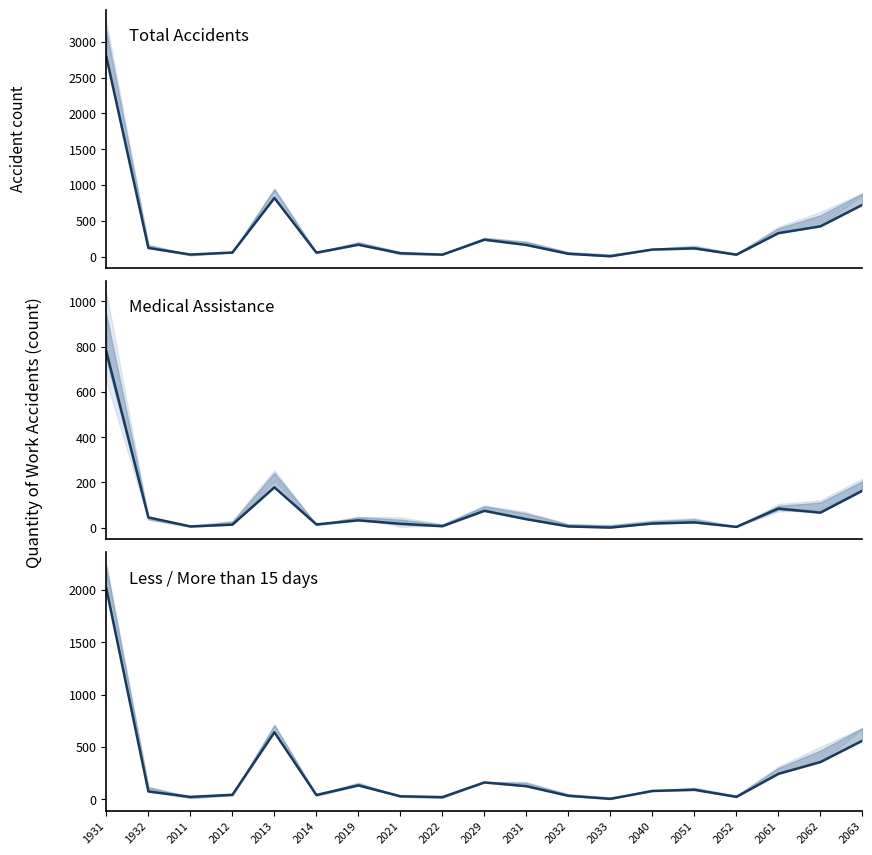

Reading left to right, extract all data points from this chart.

2012	75	23	43	641	41	133	29	21	161	125	33	4	80	91	23	243	356	560